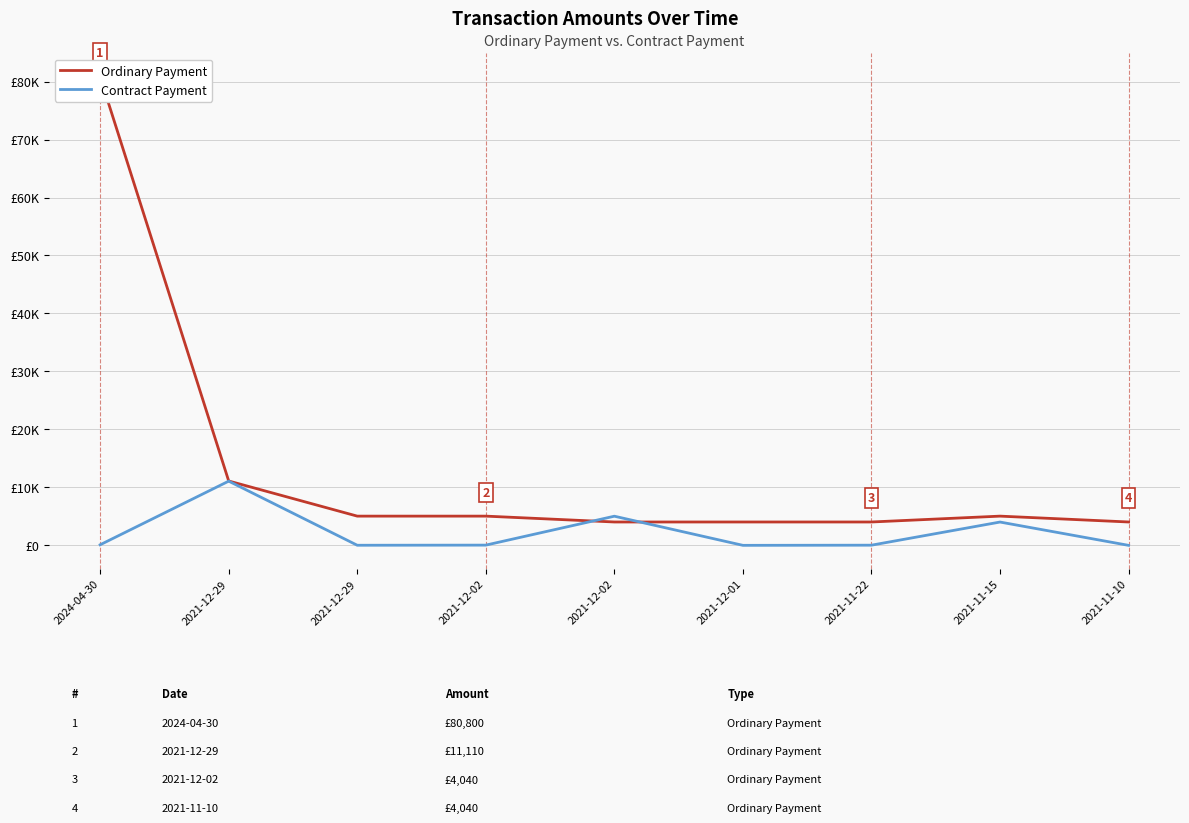

Where does the Contract Payment series first go above 50?

2024-04-30